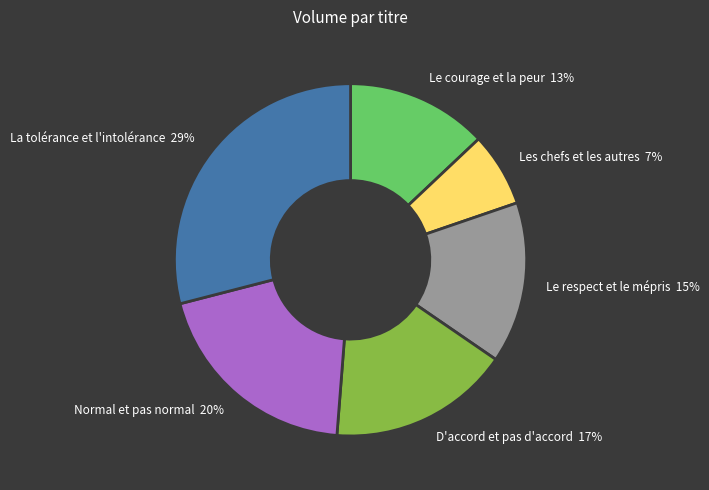

The D'accord et pas d'accord slice represents 17% of the pie. True or false?

True